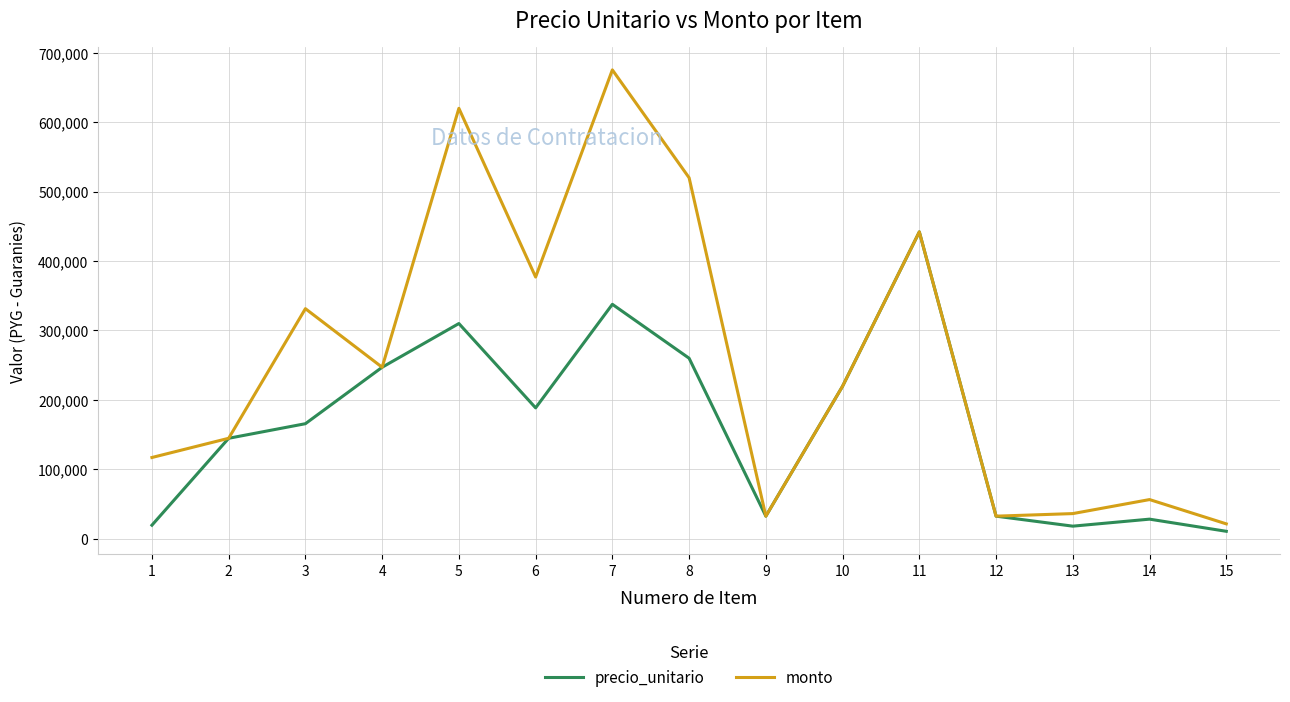

Rank the series by their average value, from highest to lowest.

monto, precio_unitario